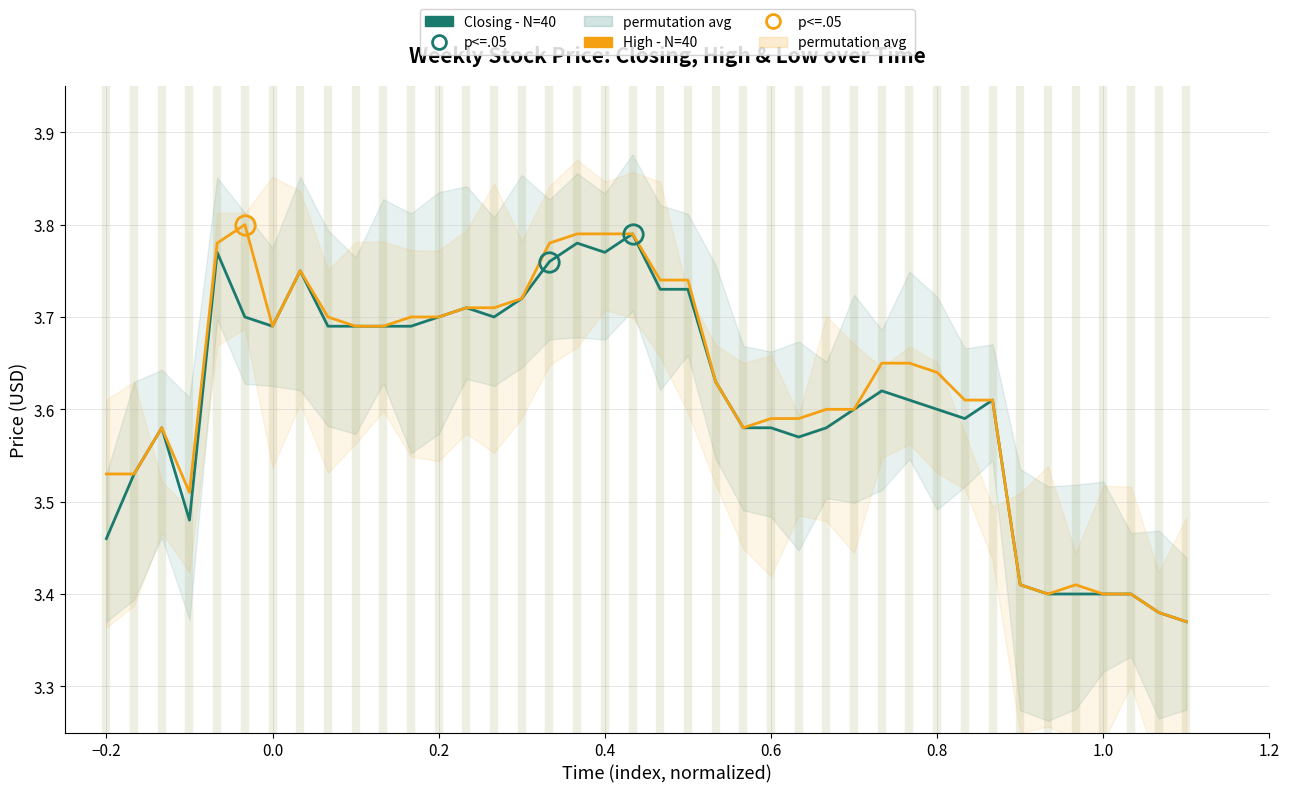

How many Closing - N=40 values are between 3 and 4?

40